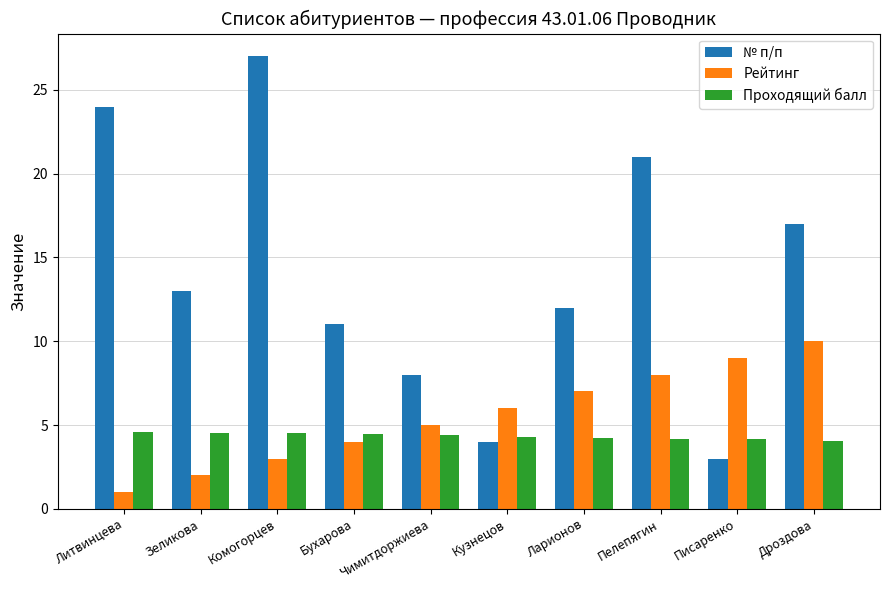

What is the total value across all series at Чимитдоржиева?

17.4